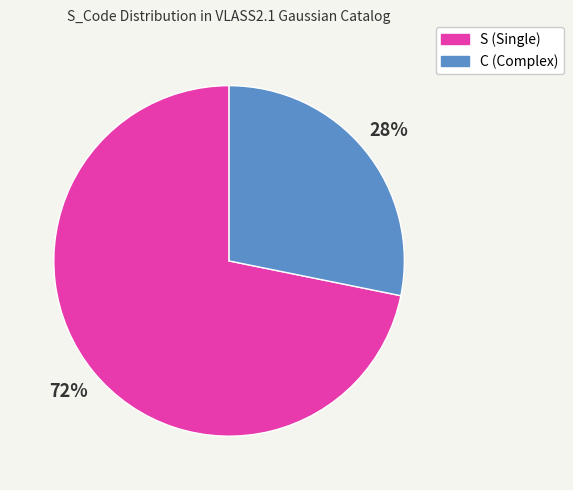

To the nearest percent, what portion does S represent?

72%